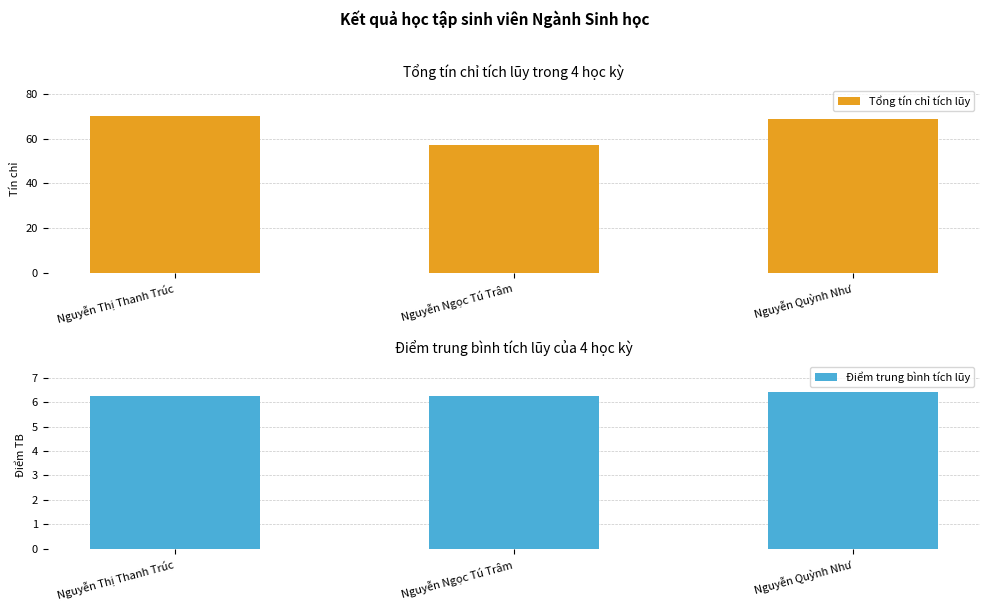

What is the label of the 2nd bar from the left?

Nguyễn Ngọc Tú Trâm